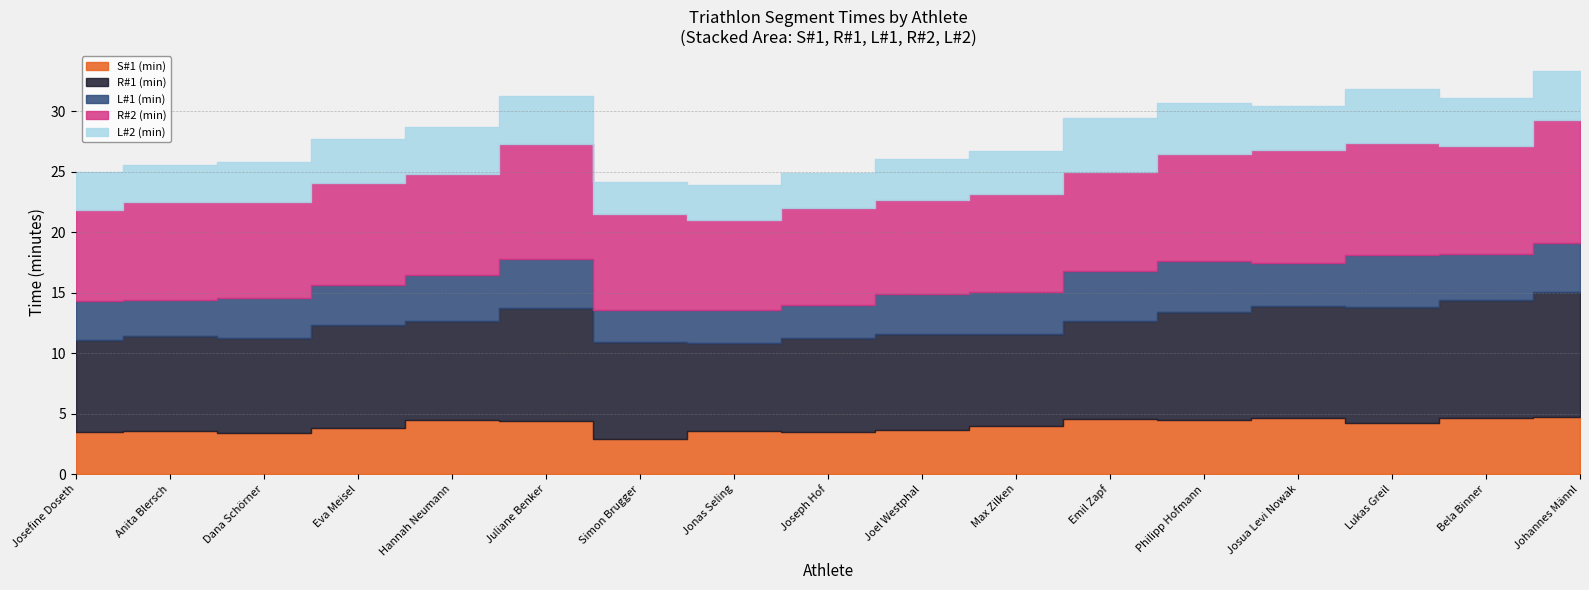

Reading left to right, what are all the values shown in this chart?

S#1 (min): Josefine Doseth=3.5	Anita Blersch=3.5	Dana Schörner=3.4	Eva Meisel=3.8	Hannah Neumann=4.5	Juliane Benker=4.4	Simon Brugger=2.9	Jonas Seling=3.6	Joseph Hof=3.5	Joel Westphal=3.6	Max Zilken=3.9	Emil Zapf=4.5	Philipp Hofmann=4.5	Josua Levi Nowak=4.6	Lukas Greil=4.2	Bela Binner=4.6	Johannes Männl=4.7
R#1 (min): Josefine Doseth=7.6	Anita Blersch=7.9	Dana Schörner=7.8	Eva Meisel=8.5	Hannah Neumann=8.1	Juliane Benker=9.3	Simon Brugger=8.0	Jonas Seling=7.2	Joseph Hof=7.8	Joel Westphal=8.0	Max Zilken=7.7	Emil Zapf=8.2	Philipp Hofmann=8.9	Josua Levi Nowak=9.3	Lukas Greil=9.5	Bela Binner=9.7	Johannes Männl=10.3
L#1 (min): Josefine Doseth=3.2	Anita Blersch=2.9	Dana Schörner=3.3	Eva Meisel=3.4	Hannah Neumann=3.8	Juliane Benker=4.0	Simon Brugger=2.6	Jonas Seling=2.8	Joseph Hof=2.8	Joel Westphal=3.2	Max Zilken=3.5	Emil Zapf=4.1	Philipp Hofmann=4.2	Josua Levi Nowak=3.5	Lukas Greil=4.3	Bela Binner=3.9	Johannes Männl=4.0
R#2 (min): Josefine Doseth=7.5	Anita Blersch=8.2	Dana Schörner=7.9	Eva Meisel=8.4	Hannah Neumann=8.4	Juliane Benker=9.5	Simon Brugger=8.0	Jonas Seling=7.4	Joseph Hof=8.0	Joel Westphal=7.8	Max Zilken=8.1	Emil Zapf=8.2	Philipp Hofmann=8.9	Josua Levi Nowak=9.3	Lukas Greil=9.3	Bela Binner=8.9	Johannes Männl=10.1
L#2 (min): Josefine Doseth=3.1	Anita Blersch=3.0	Dana Schörner=3.3	Eva Meisel=3.7	Hannah Neumann=3.9	Juliane Benker=4.0	Simon Brugger=2.6	Jonas Seling=2.9	Joseph Hof=2.9	Joel Westphal=3.4	Max Zilken=3.5	Emil Zapf=4.5	Philipp Hofmann=4.2	Josua Levi Nowak=3.6	Lukas Greil=4.4	Bela Binner=3.9	Johannes Männl=4.1